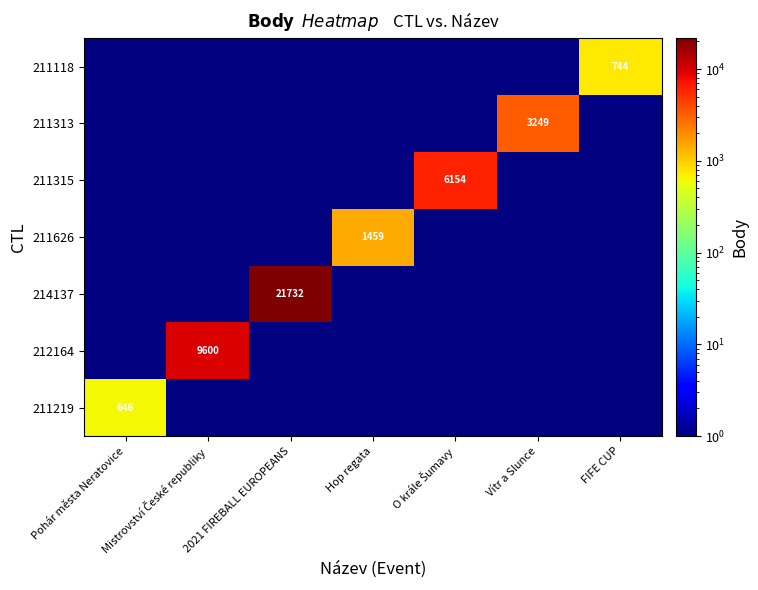

Which series has the largest range (max minus min)?

211219